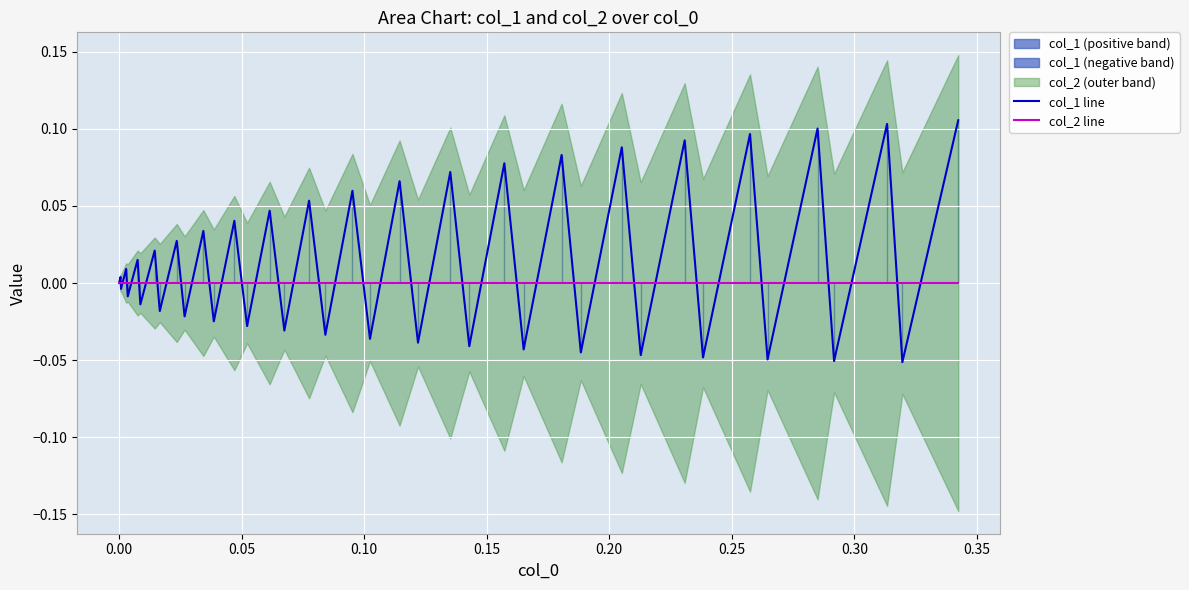

What is the difference between the maximum and minimum values in the col_1 line series?

0.2